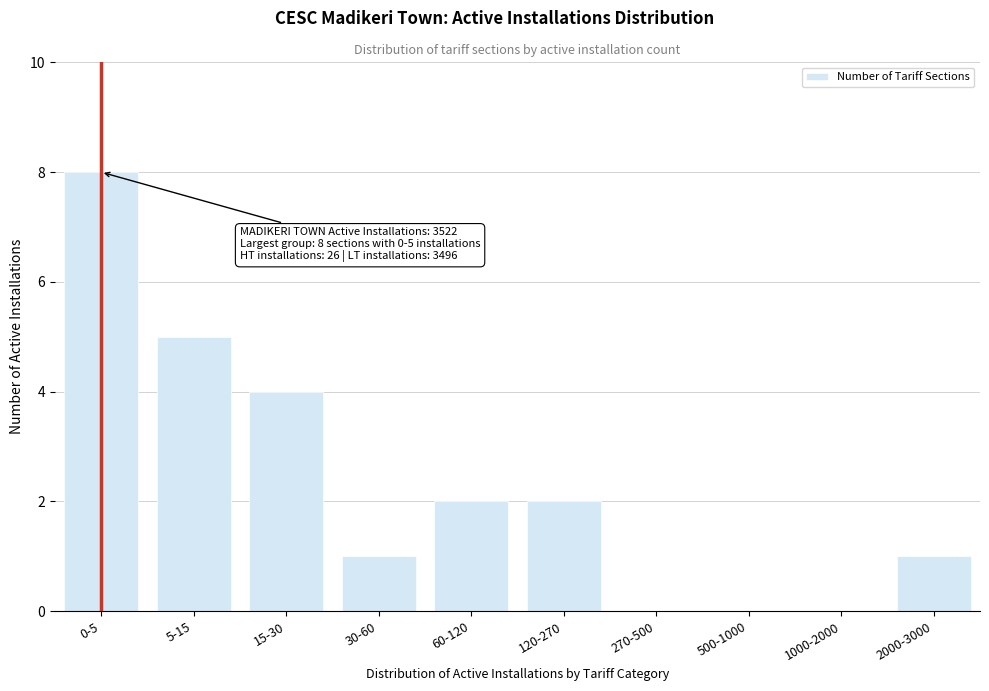

Reading left to right, transcribe all the data shown in this chart.

0-5=8	5-15=5	15-30=4	30-60=1	60-120=2	120-270=2	270-500=0	500-1000=0	1000-2000=0	2000-3000=1